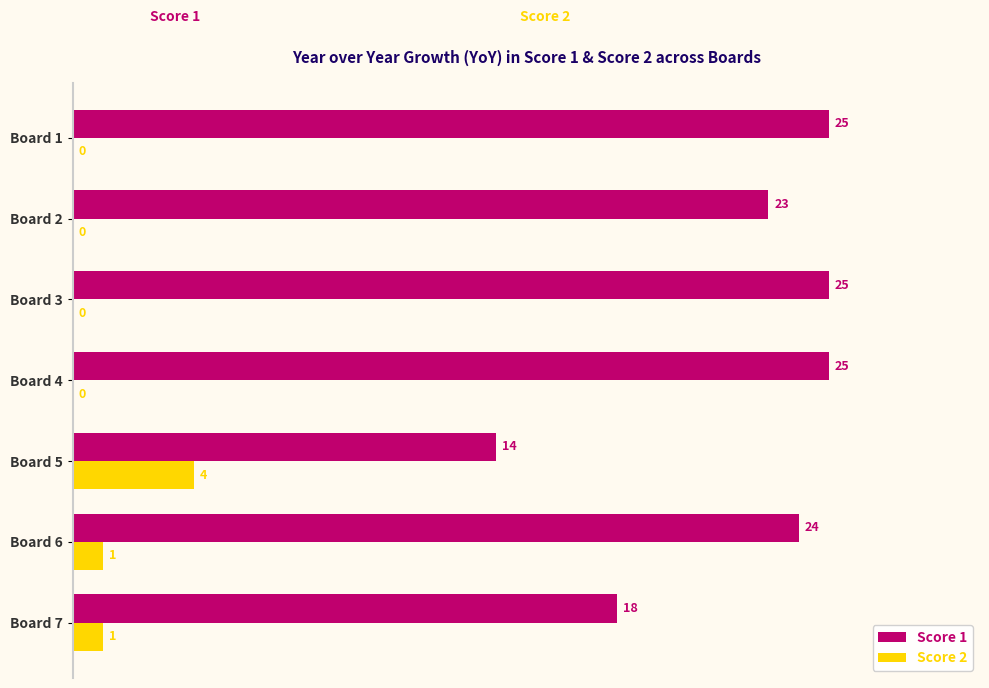

Is it true that Score 1 equals 37 at Board 1?

False